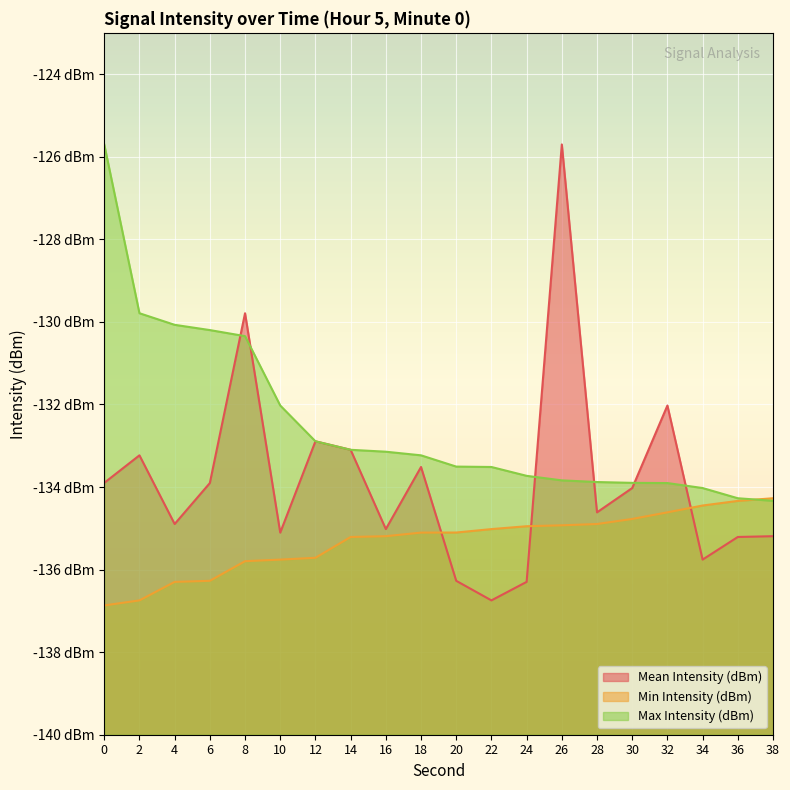

What is the greatest value displayed?

-125.7